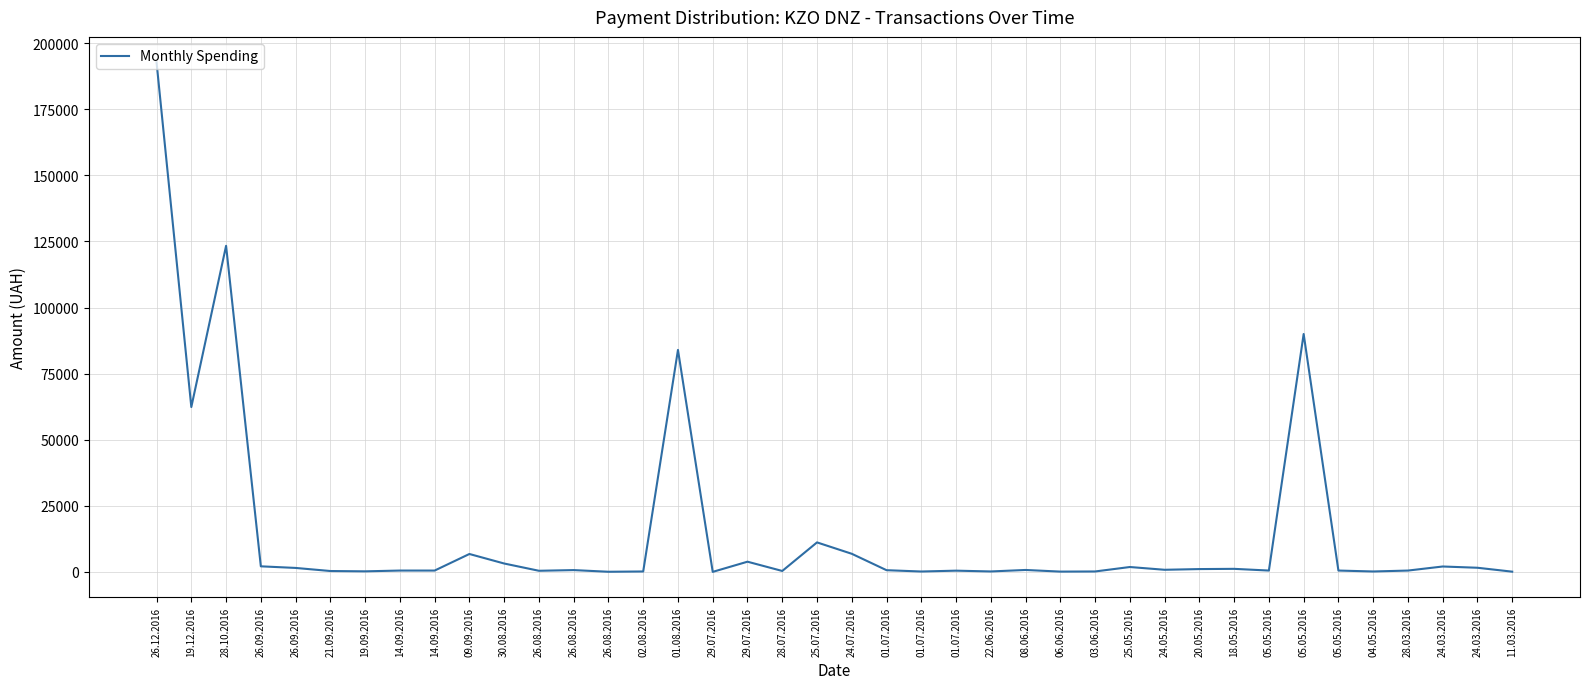

How many lines are shown in the chart?

1